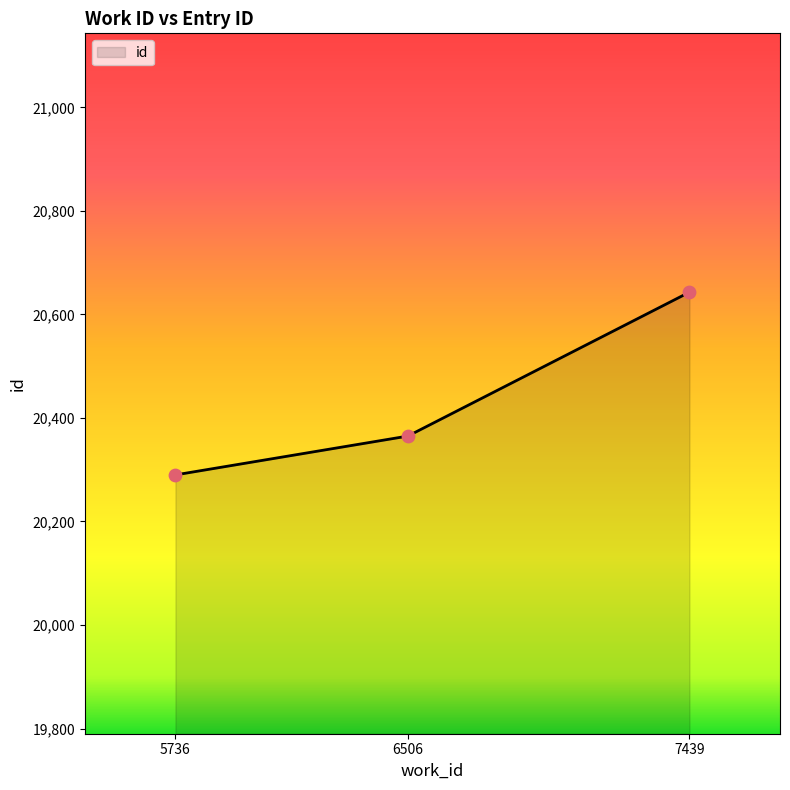

Which has a higher value, 7439 or 5736?

7439